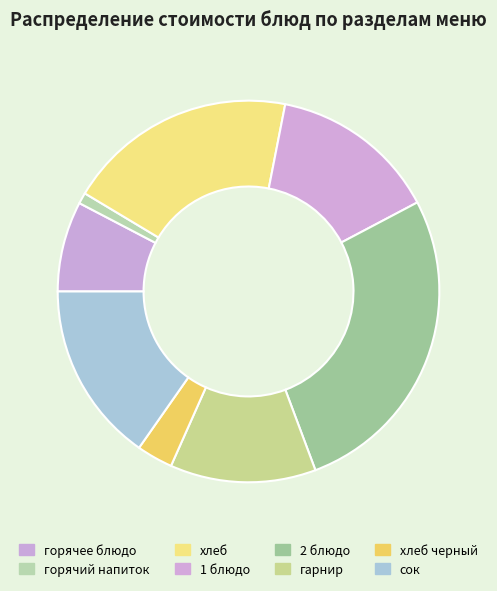

Which category has the biggest portion of the pie?

2 блюдо